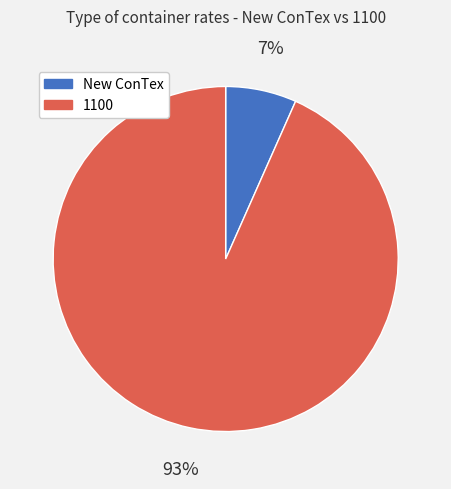

To the nearest percent, what is the average slice percentage?

50%